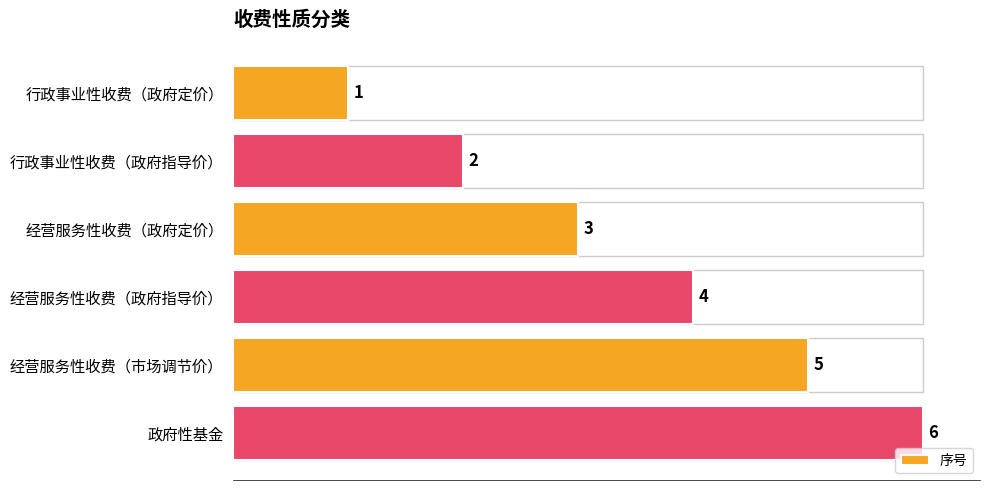

What is the difference between the maximum and minimum values?

5